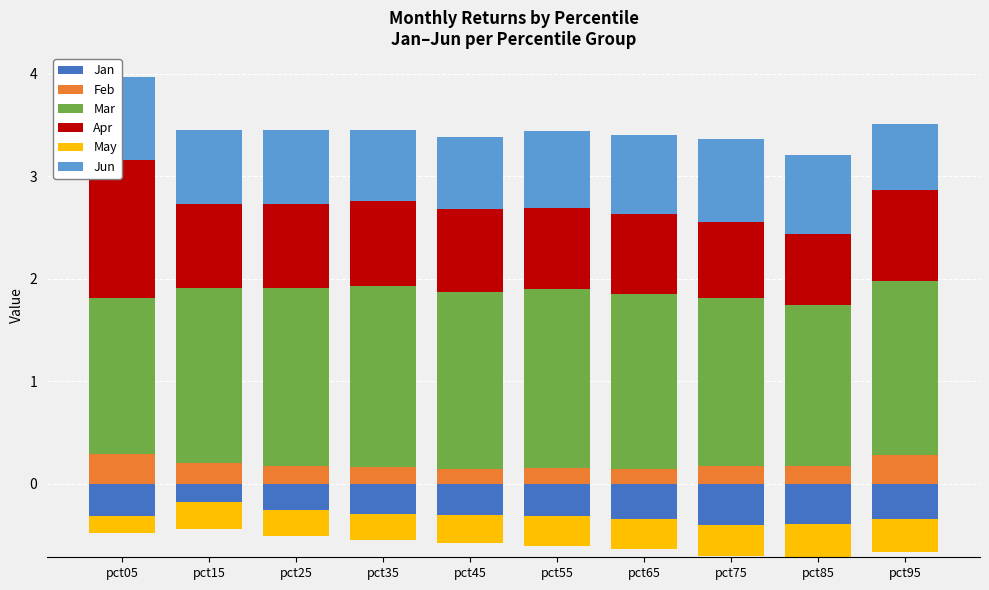

Rank the categories by Mar value from lowest to highest.

pct05, pct85, pct75, pct95, pct15, pct65, pct45, pct25, pct55, pct35